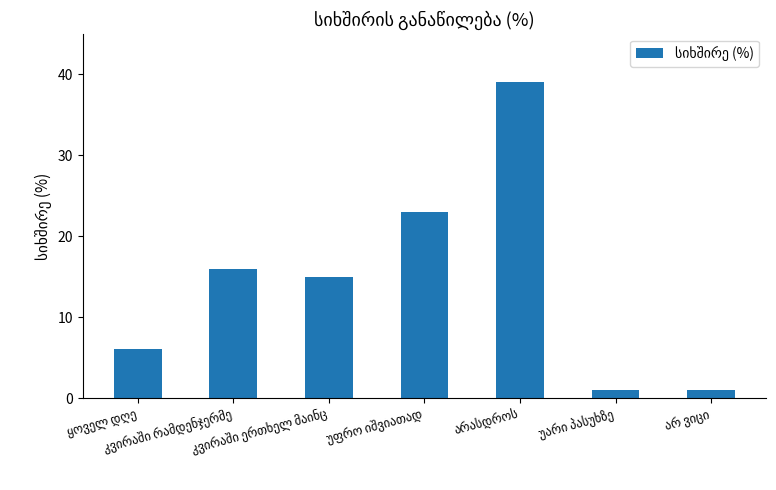

What is the value of the 2nd bar from the left?

16